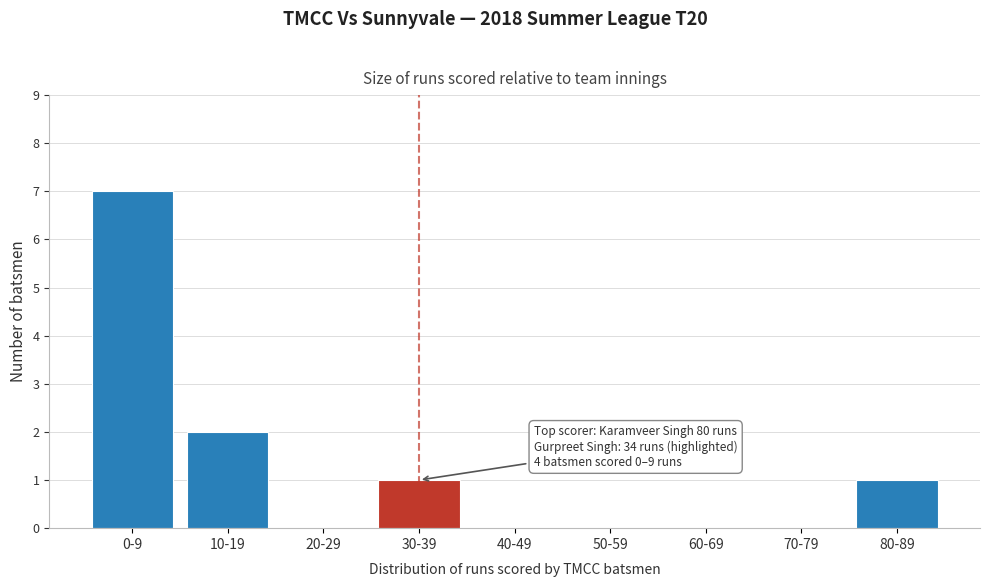

Reading left to right, list all the values displayed in this chart.

0-9=7	10-19=2	20-29=0	30-39=1	40-49=0	50-59=0	60-69=0	70-79=0	80-89=1